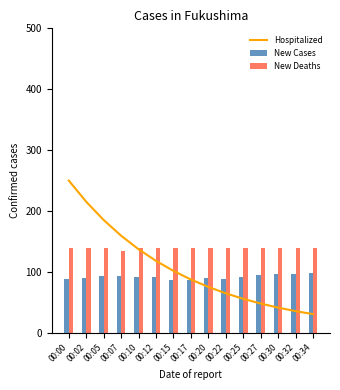

Is it true that Hospitalized equals 44.9 at 00:34?

False